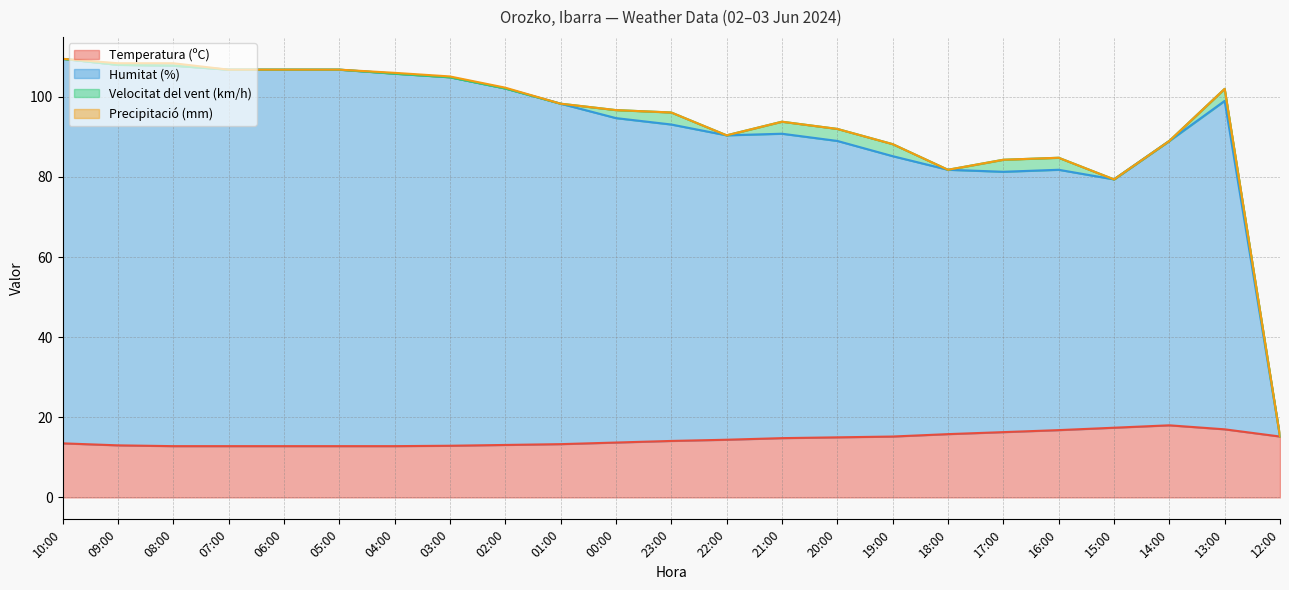

How many data points in Humitat (%) are less than 94?

11